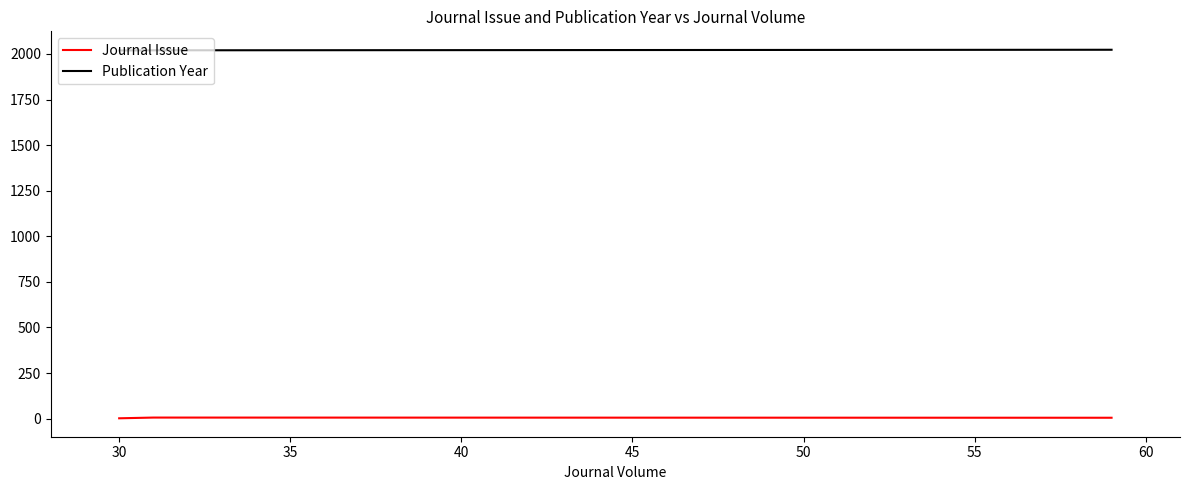

List the series in order of their overall mean, lowest first.

Journal Issue, Publication Year